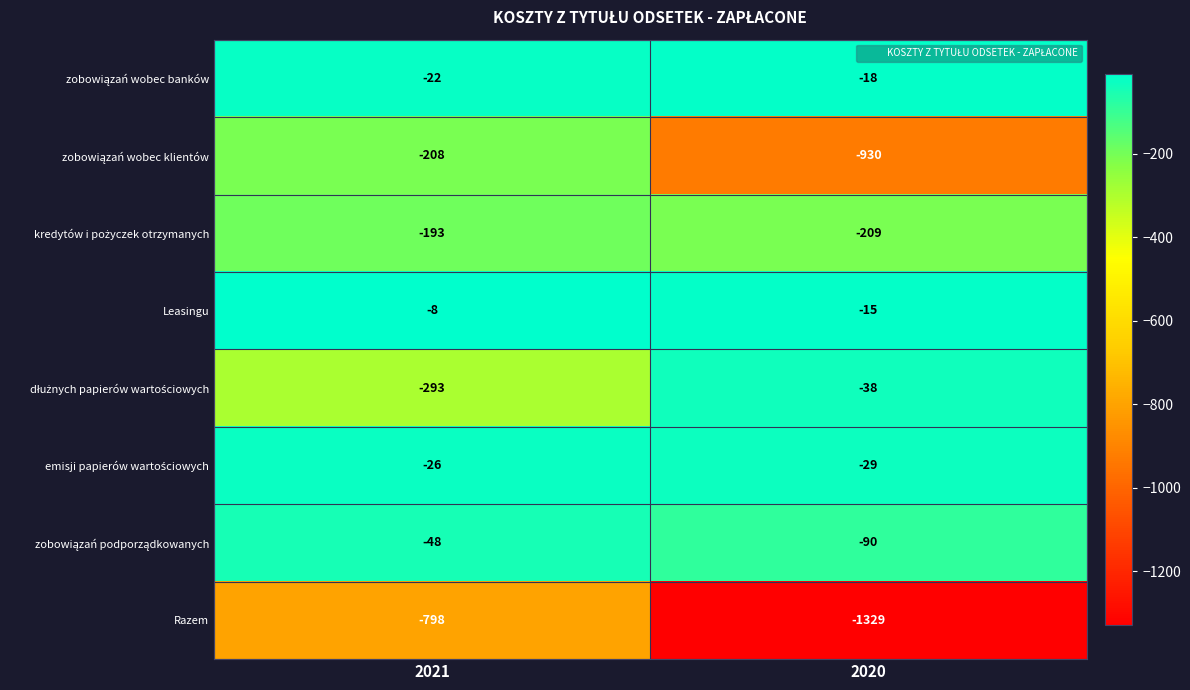

What is the difference between the Leasingu values at 2020 and 2021?

7